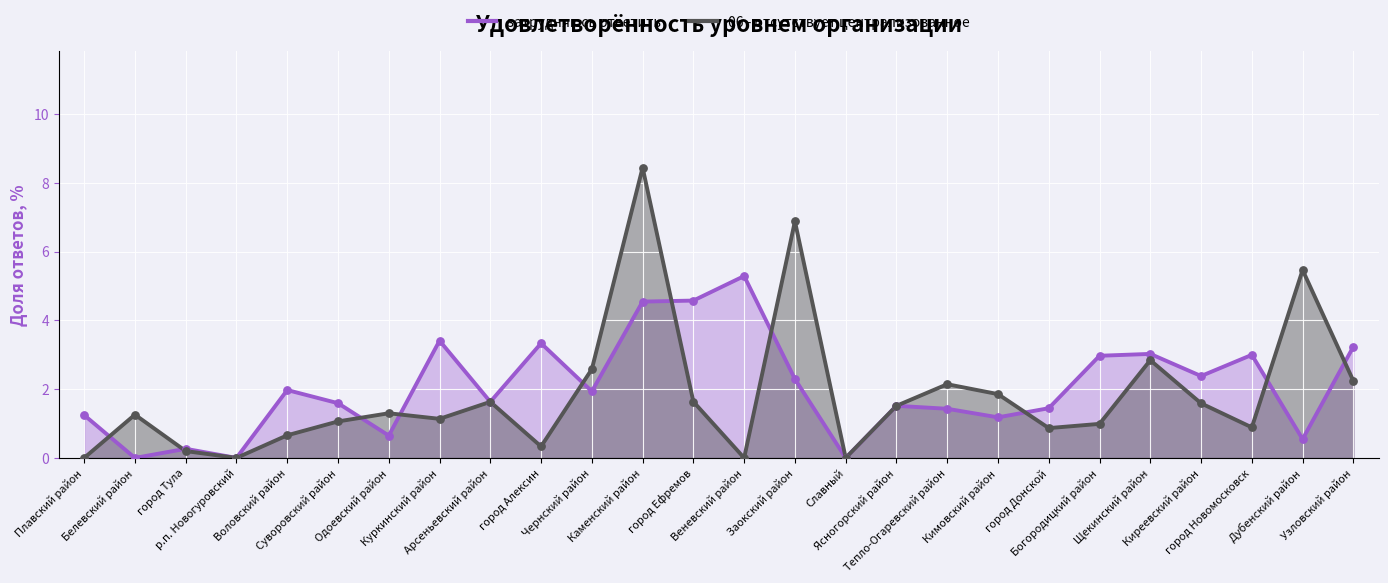

At how many categories does at least one series exceed 1?

23